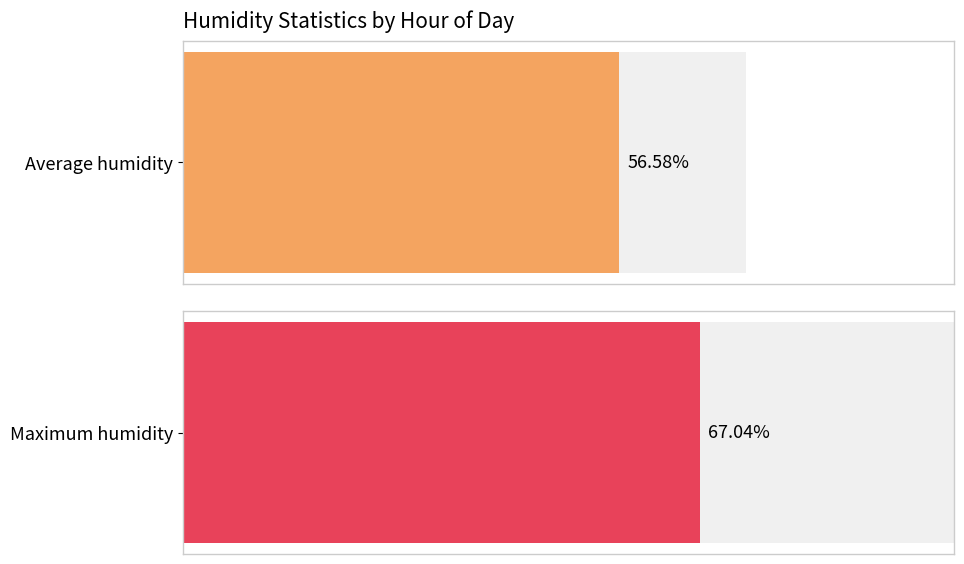

Count the number of data series in this chart.

1